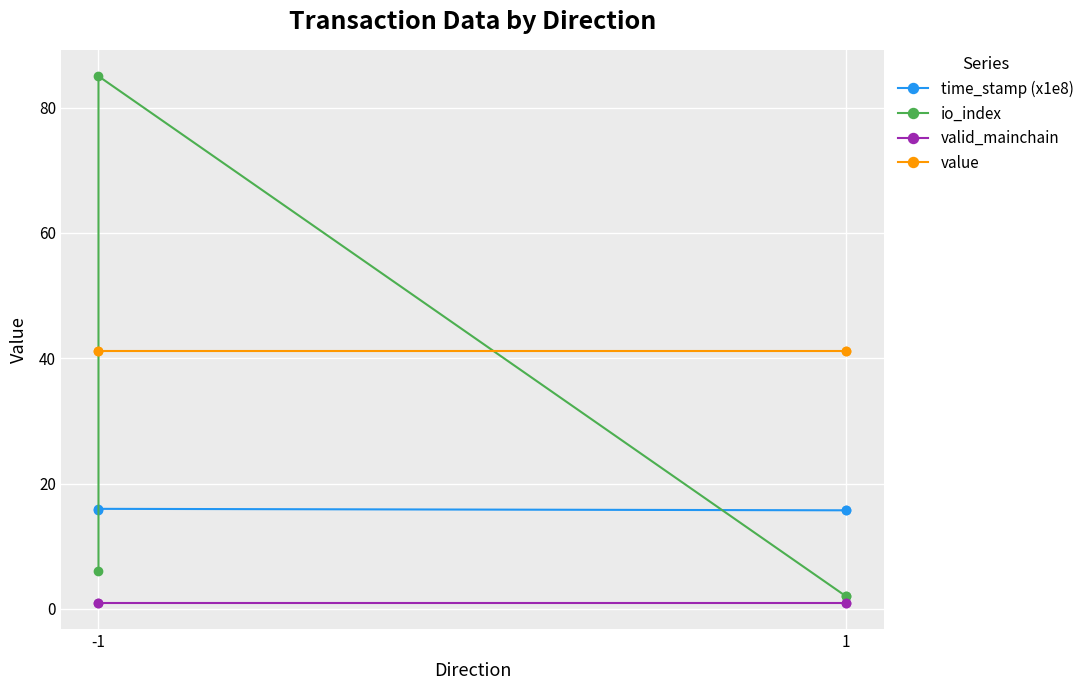

Is the value of io_index at 1 greater than the value of value at -1?

No